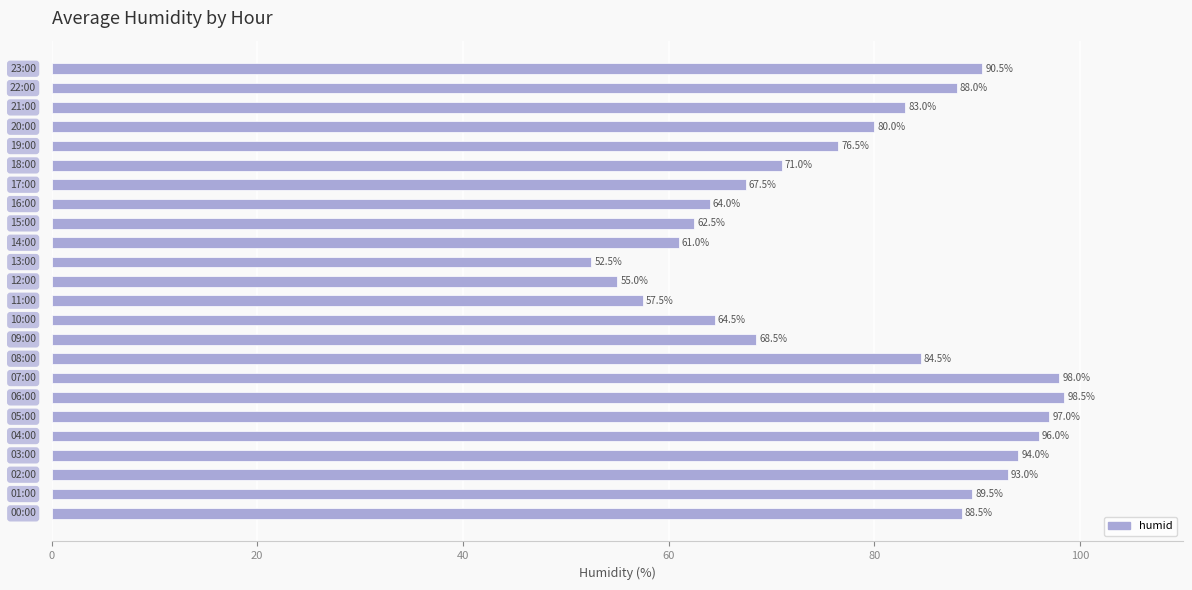

What is the maximum value shown in the chart?

98.5